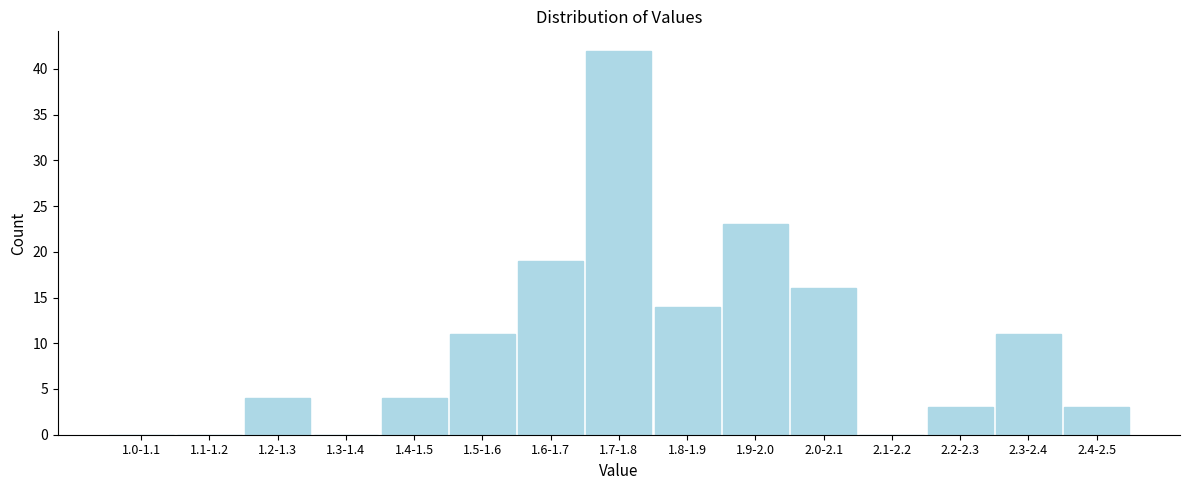

Reading left to right, what are all the values shown in this chart?

1.0-1.1=0	1.1-1.2=0	1.2-1.3=4	1.3-1.4=0	1.4-1.5=4	1.5-1.6=11	1.6-1.7=19	1.7-1.8=42	1.8-1.9=14	1.9-2.0=23	2.0-2.1=16	2.1-2.2=0	2.2-2.3=3	2.3-2.4=11	2.4-2.5=3